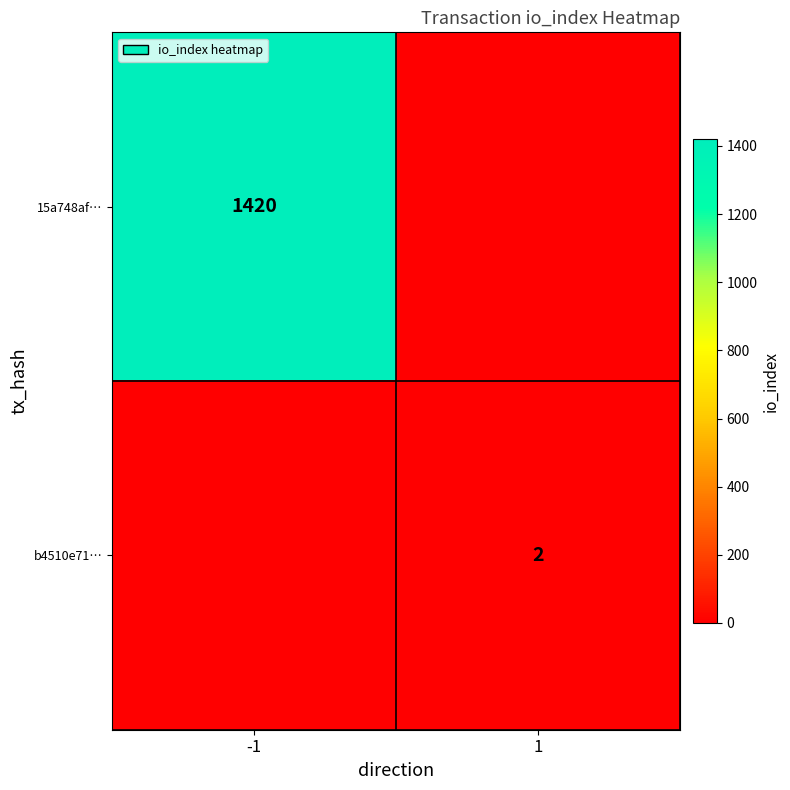

Which has a higher value, 1 or -1?

-1